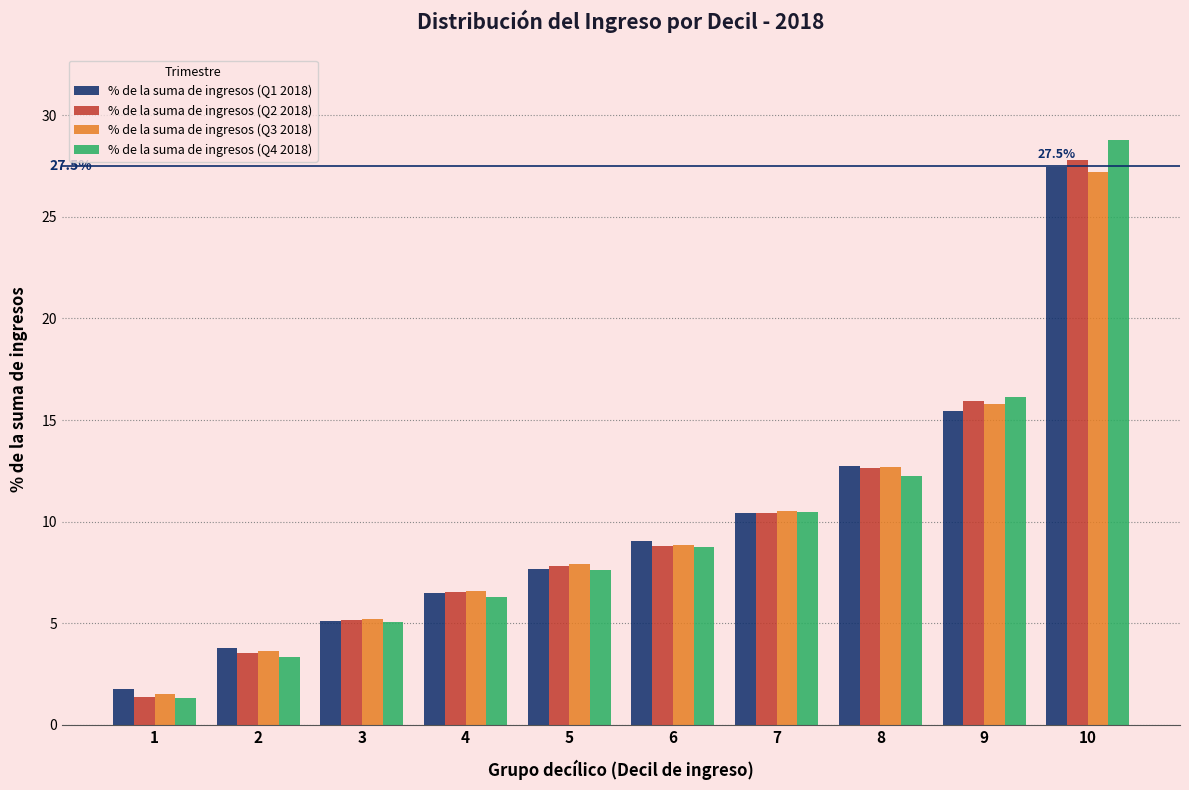

The % de la suma de ingresos (Q3 2018) series shows 12.7 at 8. True or false?

True